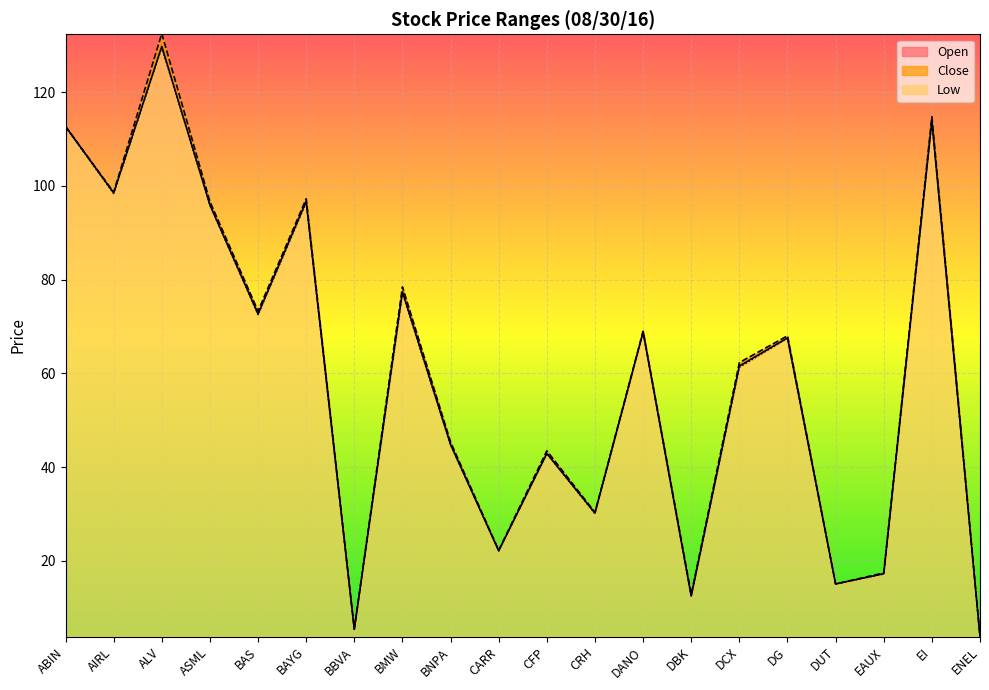

Where does the Low series first go above 67?

ABIN